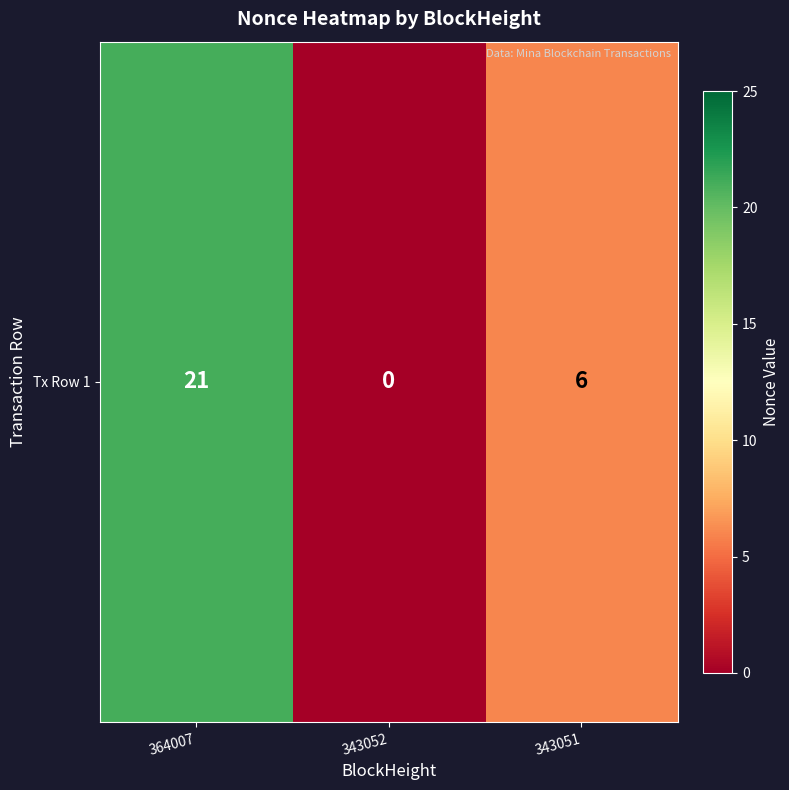

List the labels in order of value, largest first.

364007, 343051, 343052